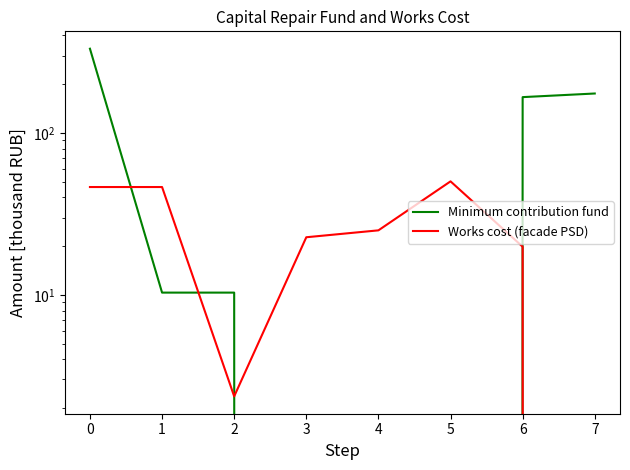

The value of Works cost (facade PSD) at 4 is 41.7. True or false?

False